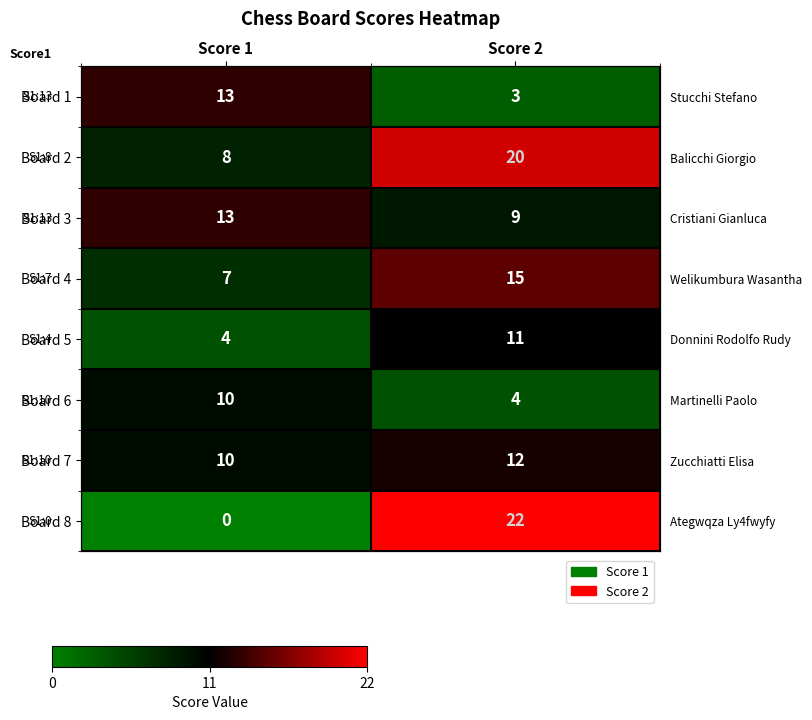

At which category does the chart reach its minimum across all series?

Score 1